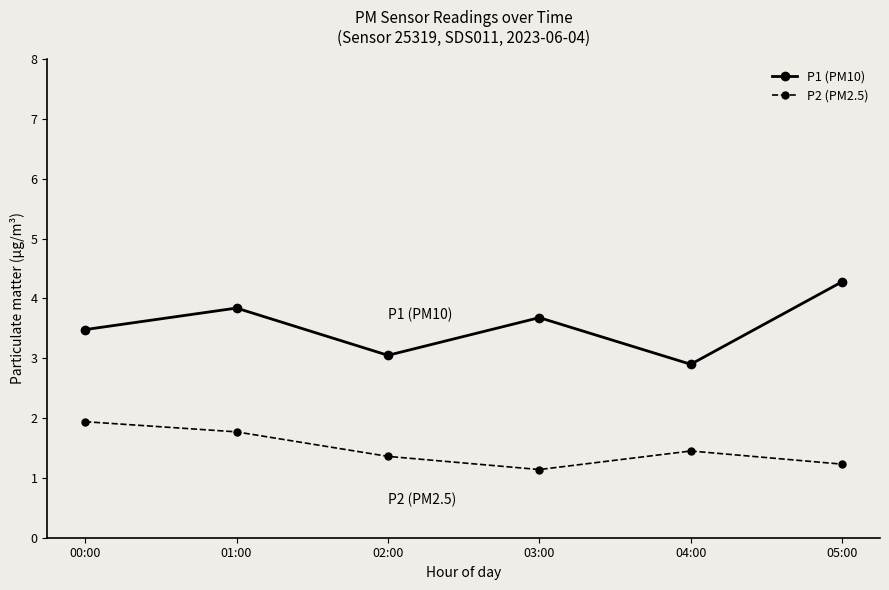

What are all the series names shown in the legend?

P1 (PM10), P2 (PM2.5)